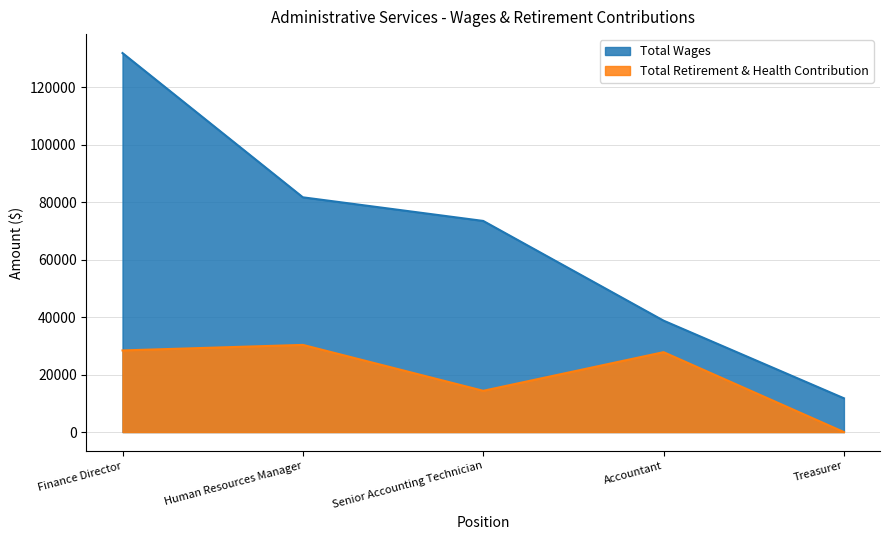

Reading left to right, what are all the values shown in this chart?

Total Wages: Finance Director=131968	Human Resources Manager=81739	Senior Accounting Technician=73515	Accountant=38794	Treasurer=11765
Total Retirement & Health Contribution: Finance Director=28425	Human Resources Manager=30351	Senior Accounting Technician=14371	Accountant=27823	Treasurer=0